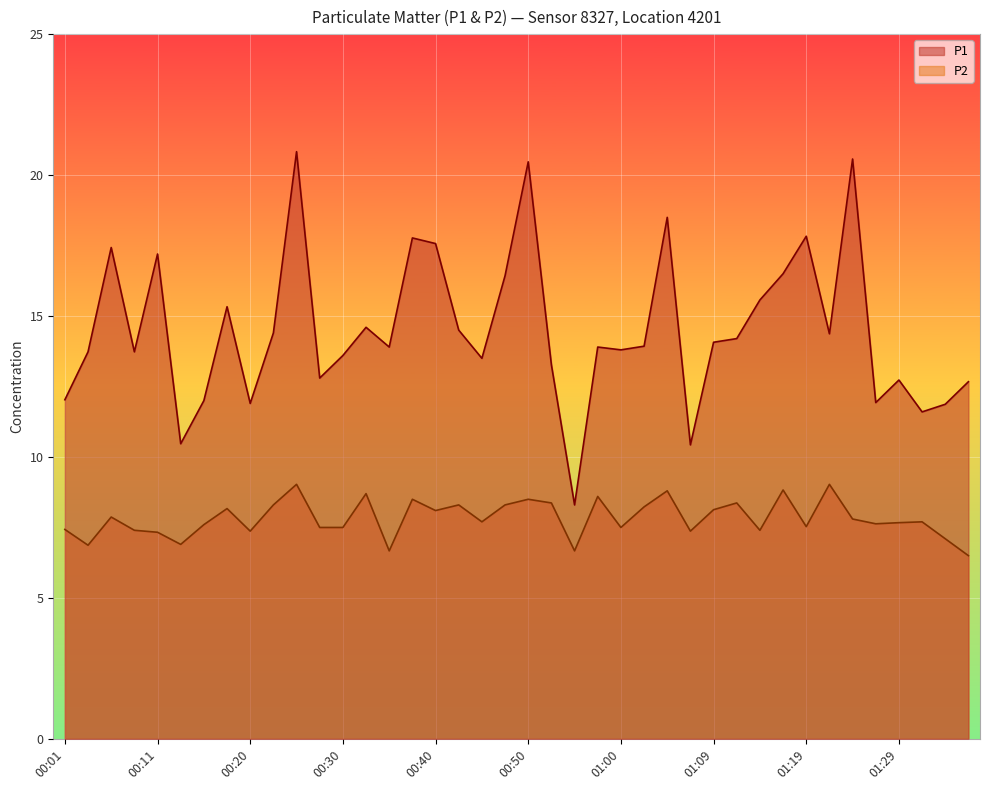

Is it true that P1 equals 14.6 at 00:33?

True